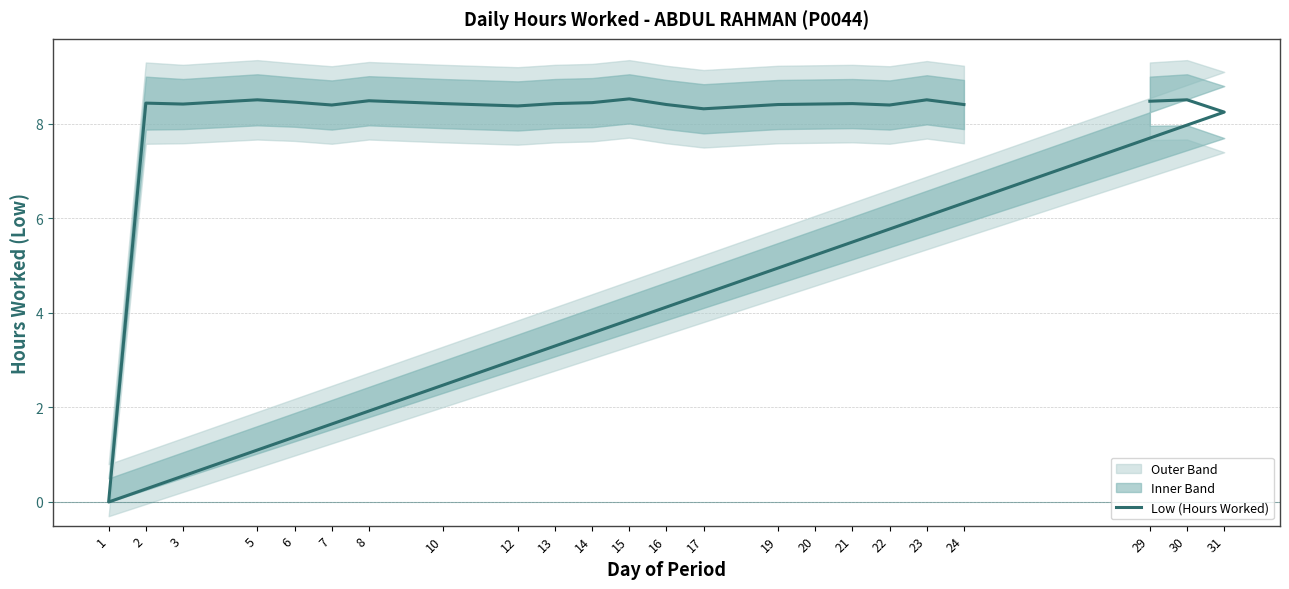

True or false: there are more than 0 points higher than both neighbors.

True